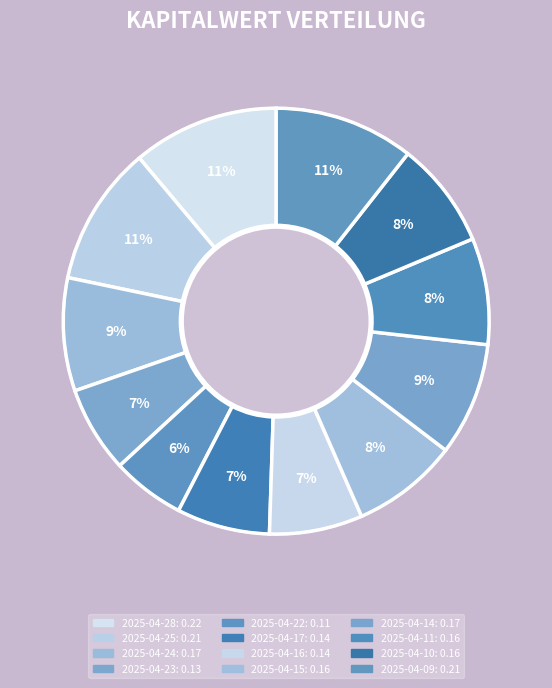

What percentage is the 2025-04-16 slice, to the nearest percent?

7%